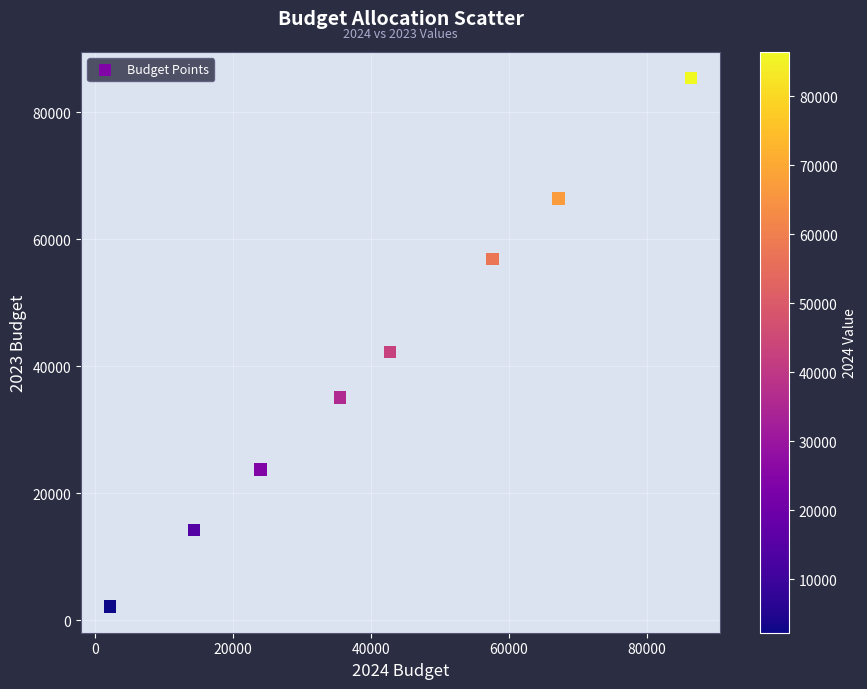

What Y value in the scatter plot is closest to 43789?

42256